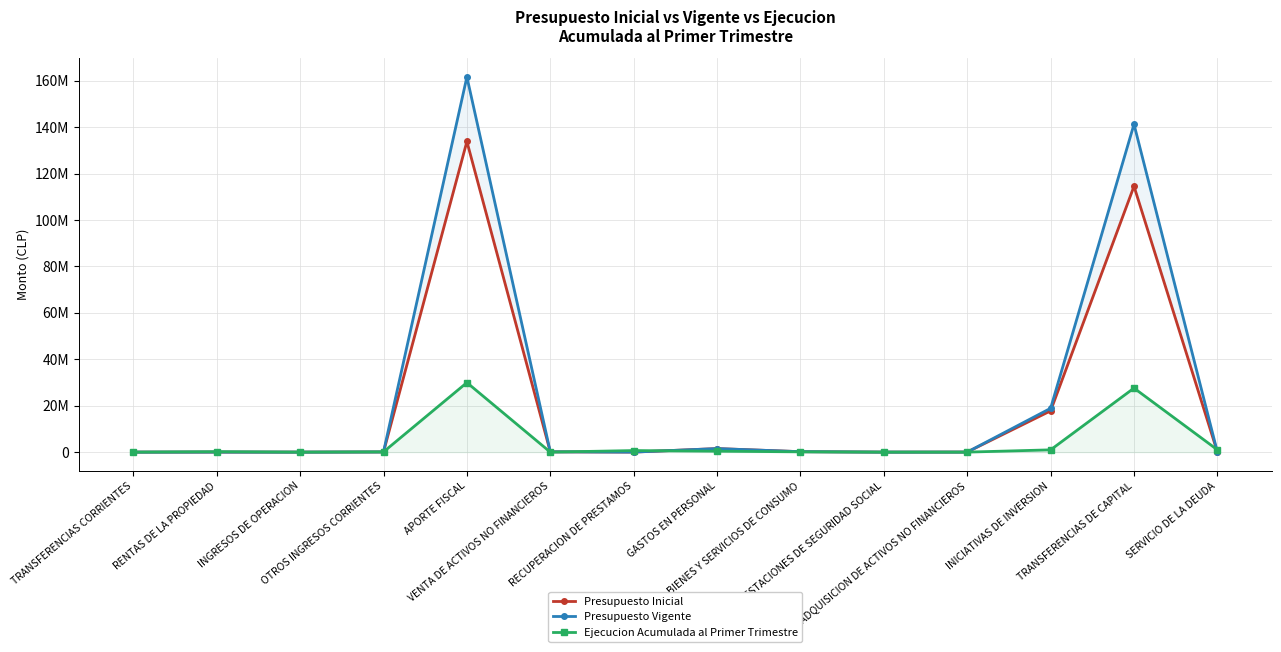

Rank the categories by Ejecucion Acumulada al Primer Trimestre value from highest to lowest.

APORTE FISCAL, TRANSFERENCIAS DE CAPITAL, SERVICIO DE LA DEUDA, INICIATIVAS DE INVERSION, RECUPERACION DE PRESTAMOS, GASTOS EN PERSONAL, RENTAS DE LA PROPIEDAD, BIENES Y SERVICIOS DE CONSUMO, OTROS INGRESOS CORRIENTES, PRESTACIONES DE SEGURIDAD SOCIAL, ADQUISICION DE ACTIVOS NO FINANCIEROS, INGRESOS DE OPERACION, TRANSFERENCIAS CORRIENTES, VENTA DE ACTIVOS NO FINANCIEROS